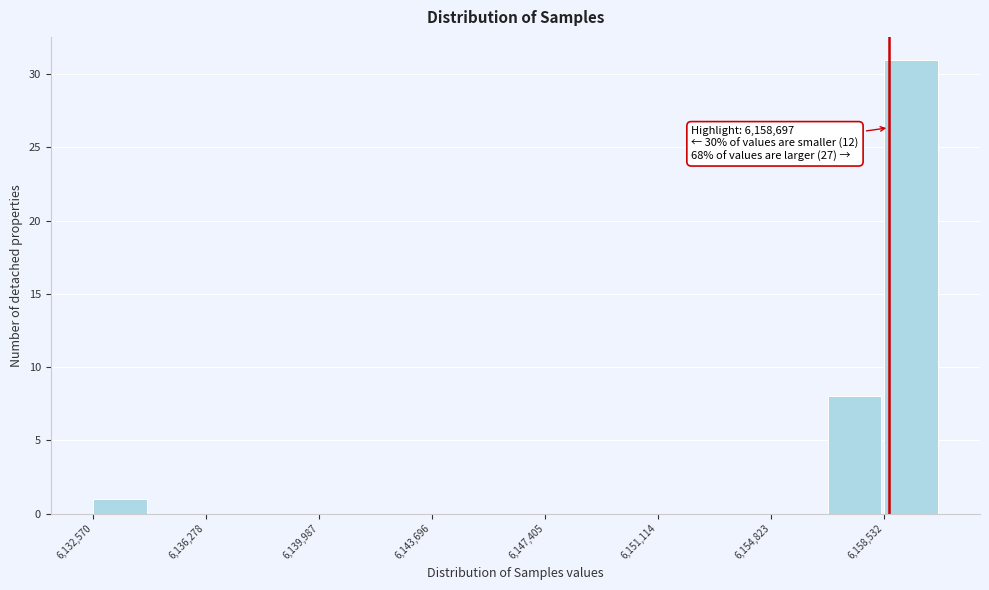

Read against the x-axis, roughly where is the centre of the tallest bar?

6159500